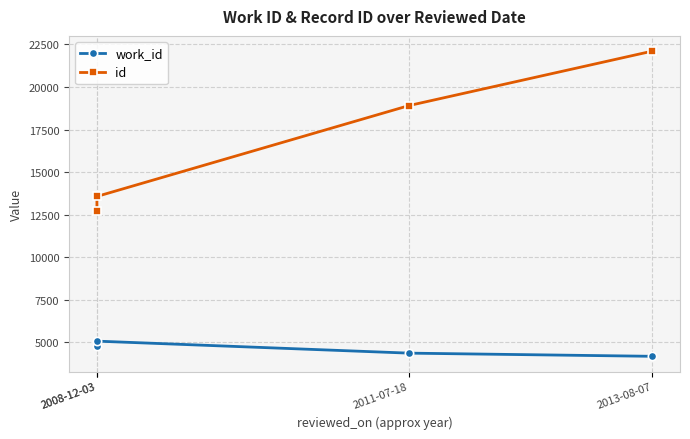

True or false: id and work_id cross at least once.

False